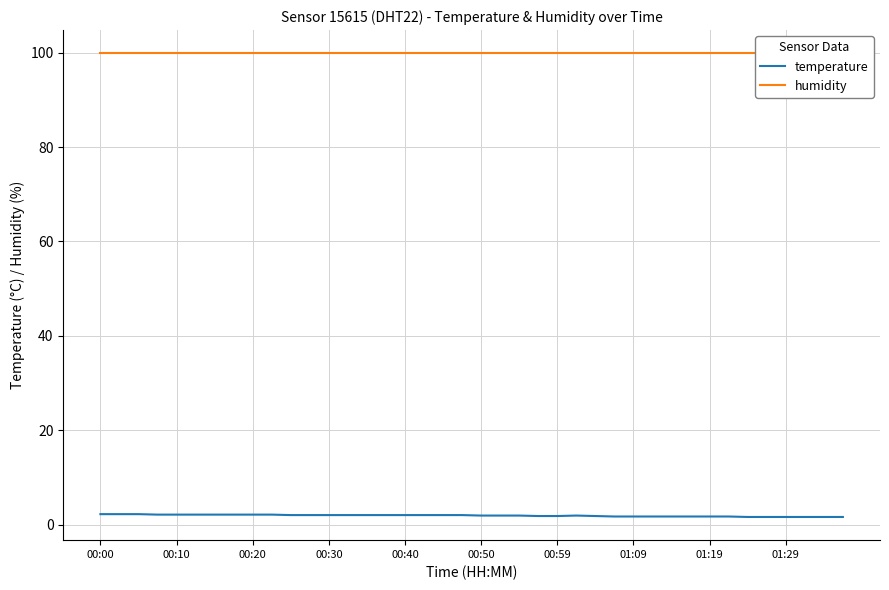

The value of temperature at 00:10 is 2.1. True or false?

True